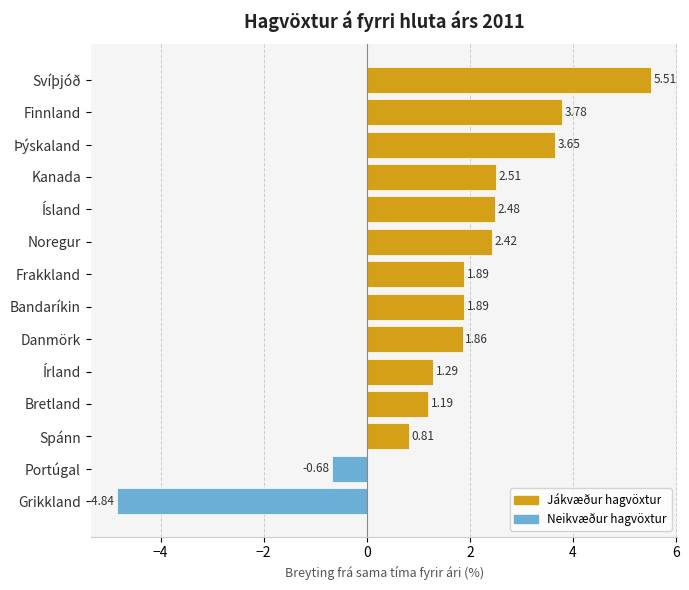

How many bars are there in total?

14